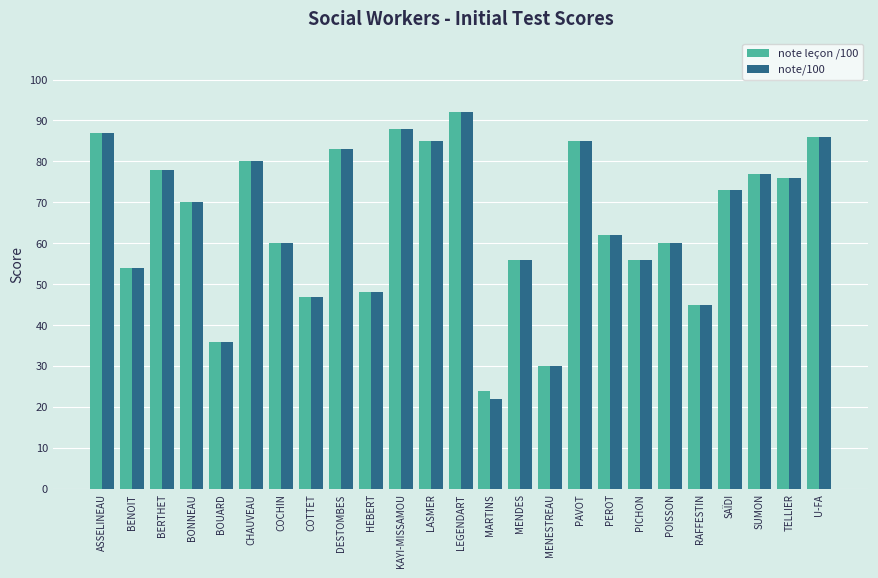

Which category has the lowest value in the note leçon /100 series?

MARTINS